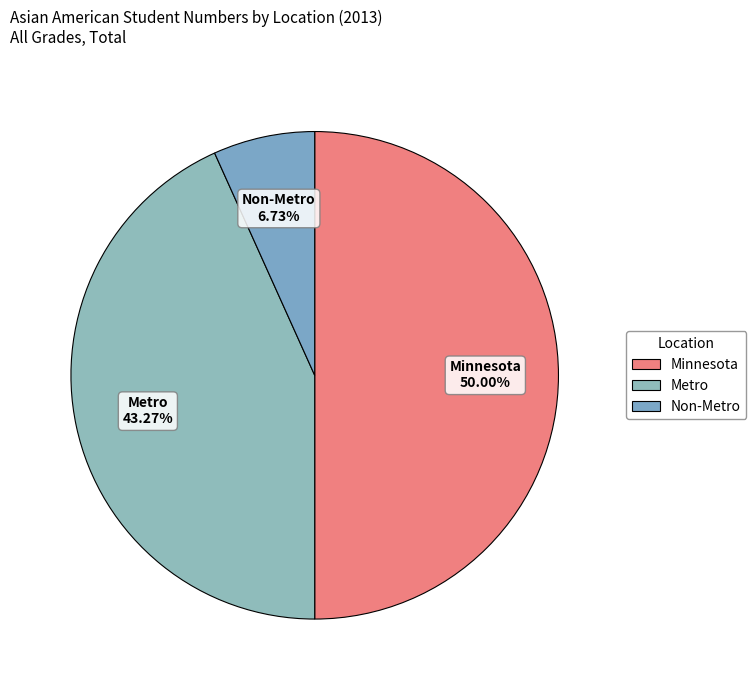

What is the ratio of the value at Metro to the value at Minnesota?

0.9